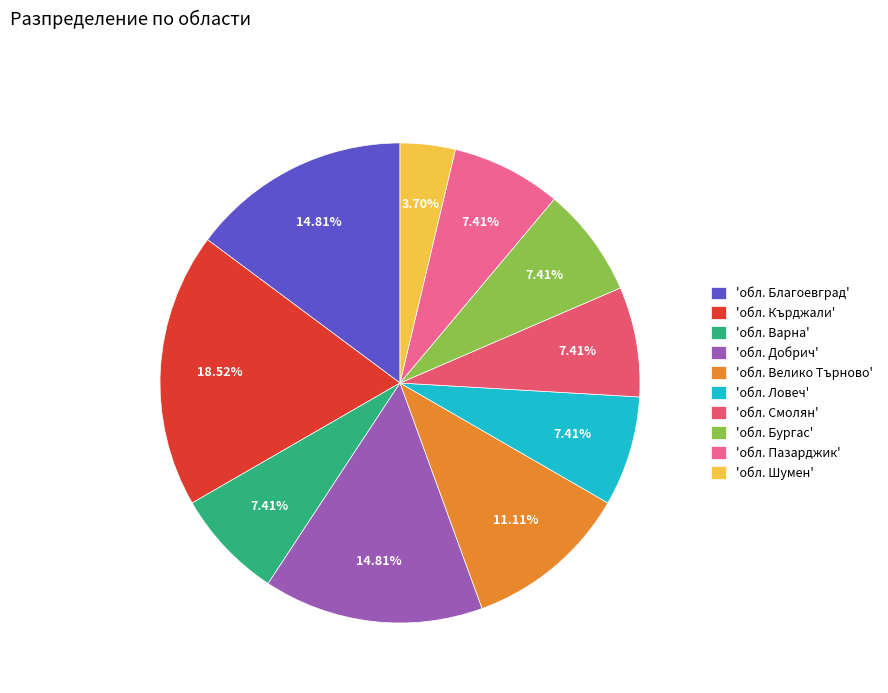

How many slices are in this pie chart?

10